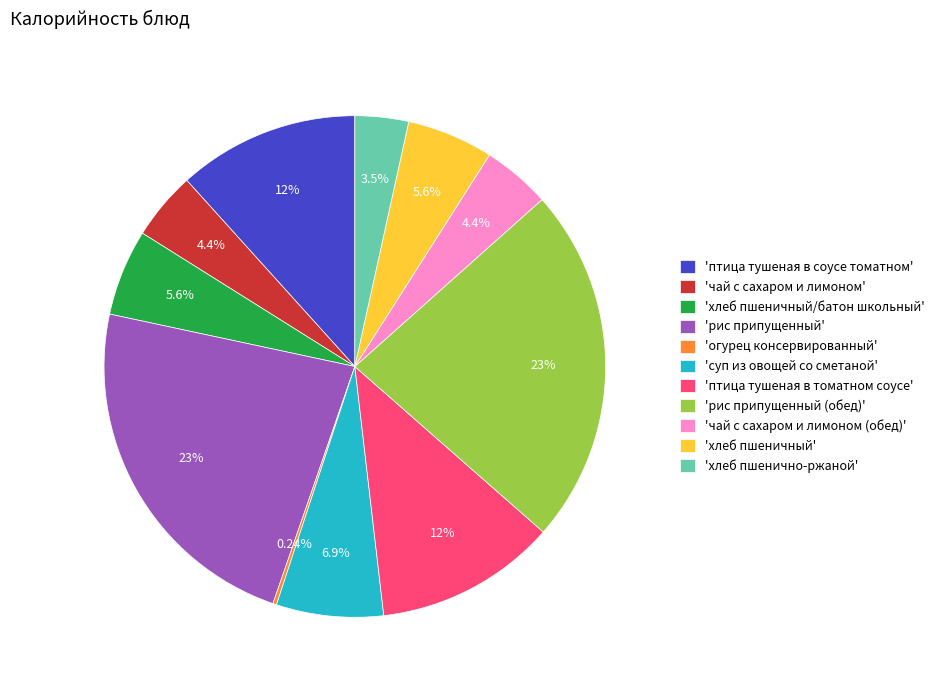

Is there any slice that represents more than half of the pie?

No